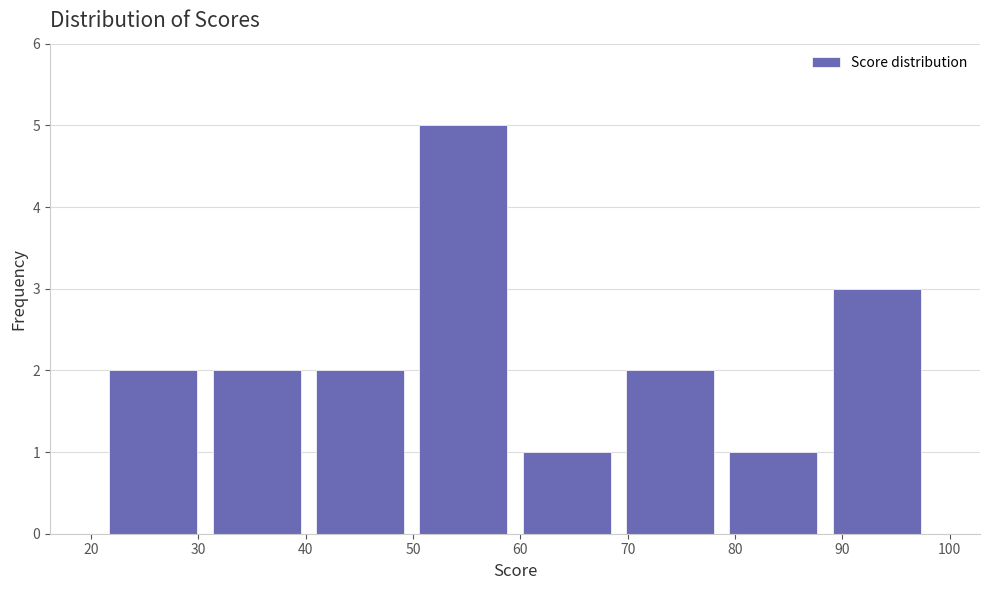

Over which range of the x-axis is the bar tallest?

50 to 60